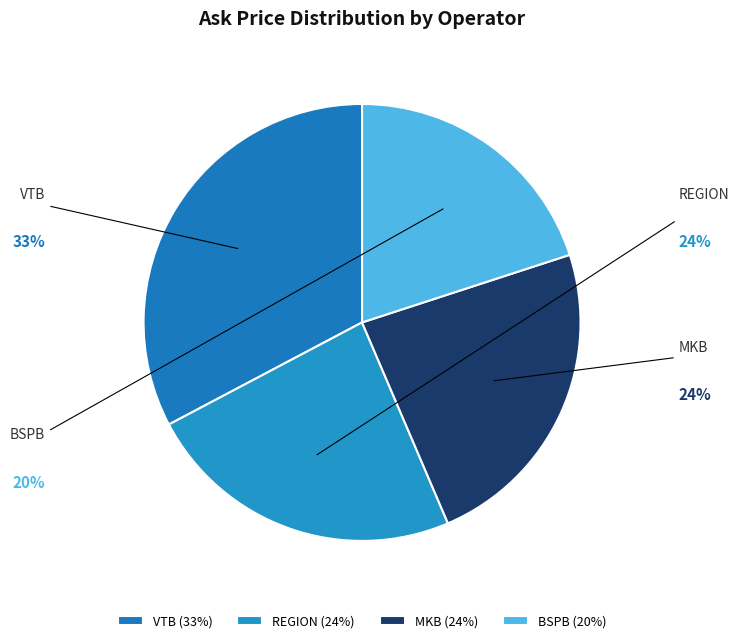

Which has a higher value, REGION or MKB?

REGION